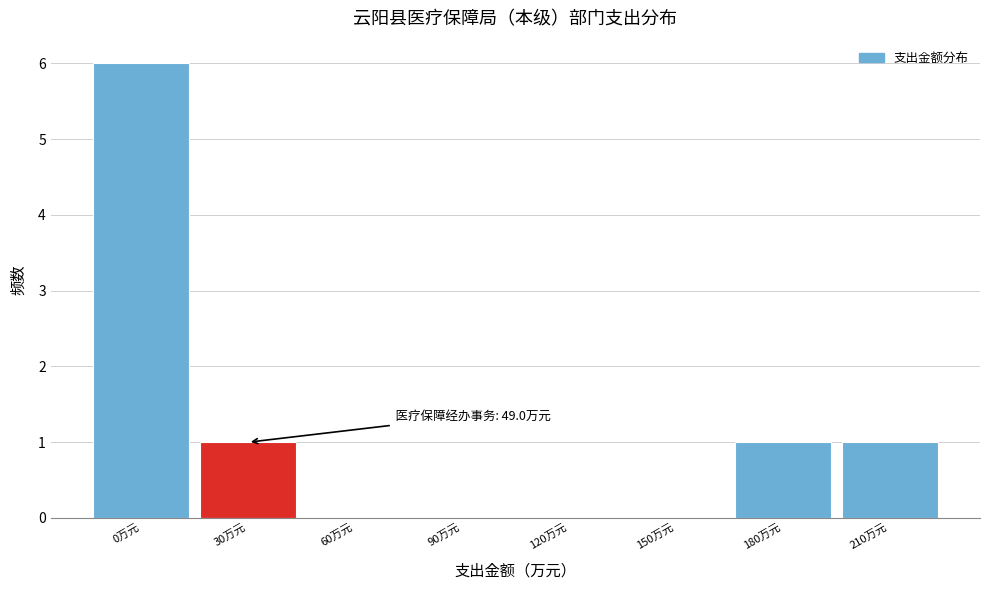

Reading left to right, transcribe all the data shown in this chart.

0万元=6	30万元=1	60万元=0	90万元=0	120万元=0	150万元=0	180万元=1	210万元=1